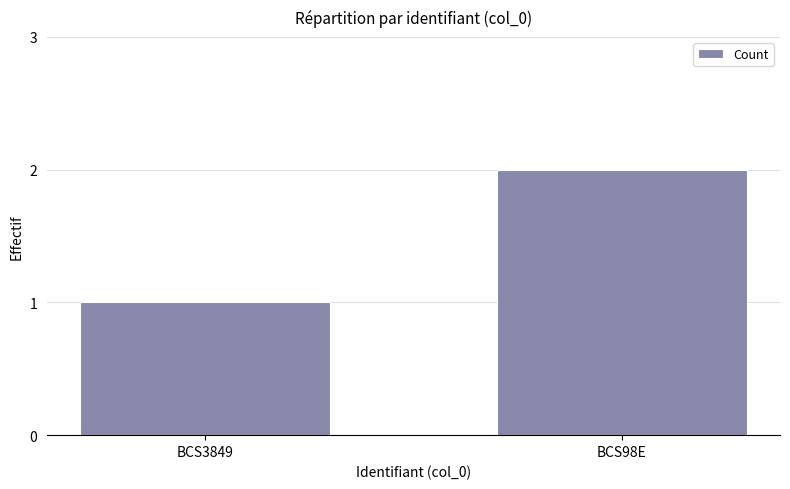

Which has a higher value, BCS98E or BCS3849?

BCS98E